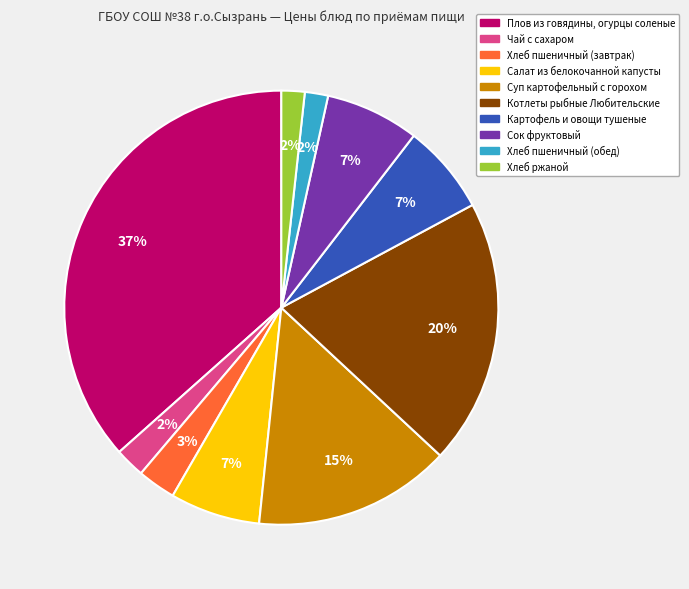

Is there any slice that represents more than half of the pie?

No